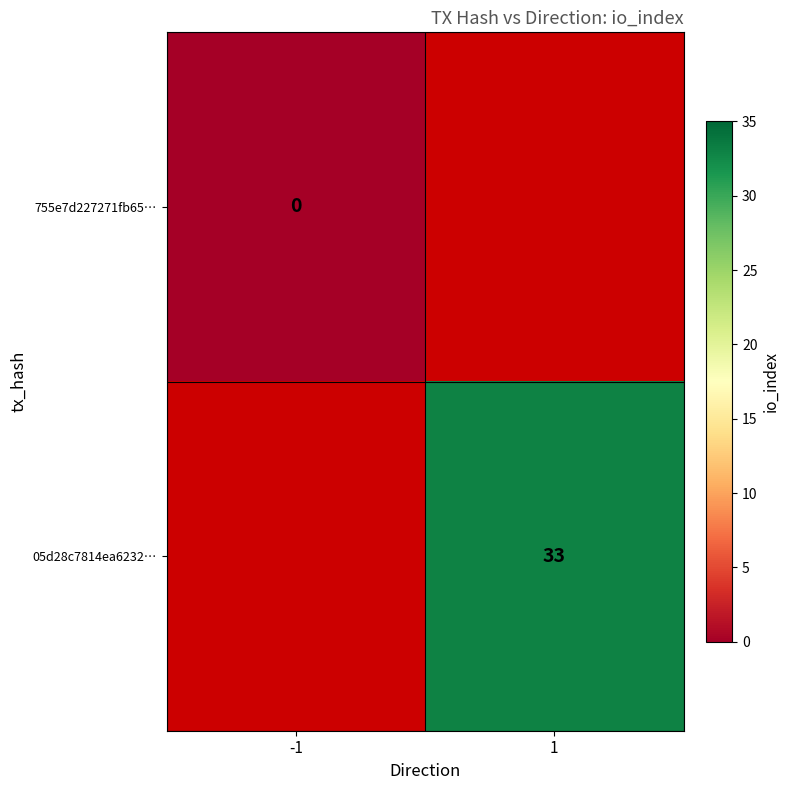

The value of 05d28c7814ea6232… at 1 is 9. True or false?

False